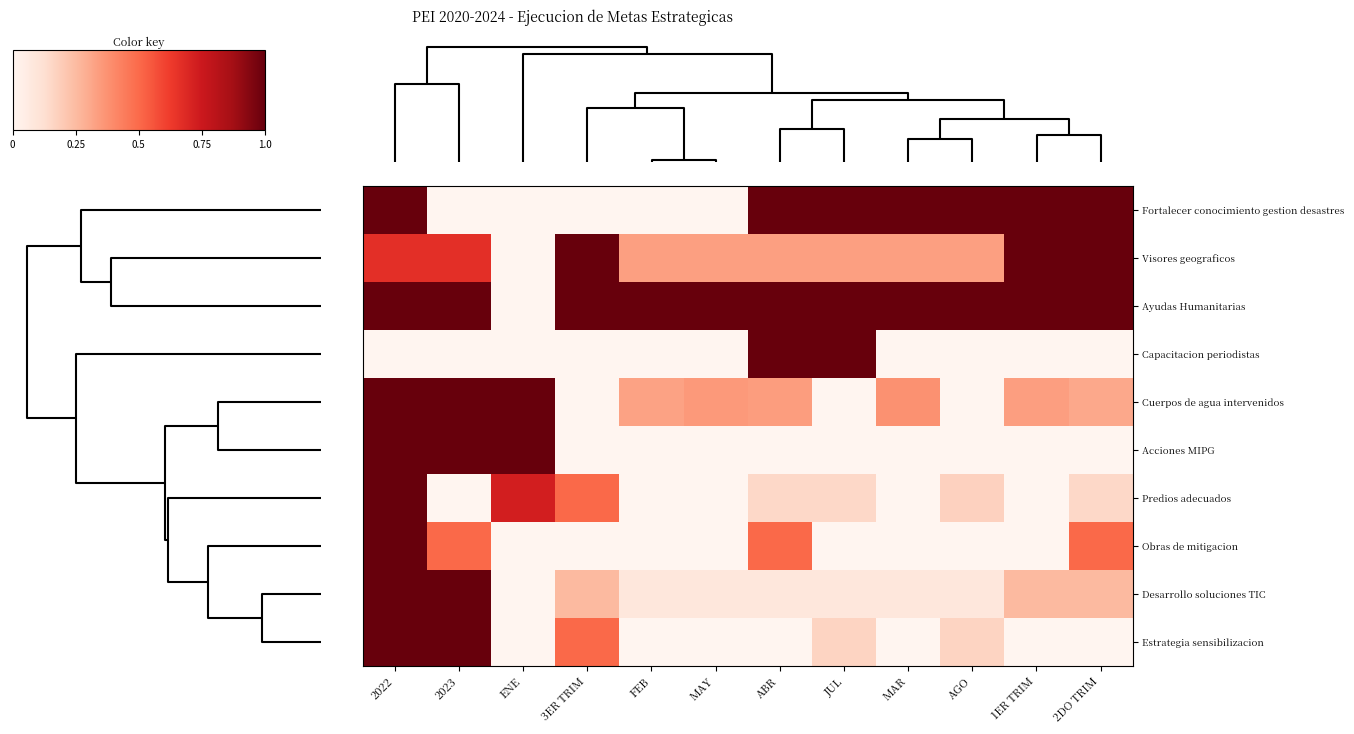

Reading right to left, extract all data points from this chart.

Fortalecer conocimiento gestion desastres: 2DO TRIM=1.0	1ER TRIM=1.0	AGO=1.0	MAR=1.0	JUL=1.0	ABR=1.0	MAY=0.0	FEB=0.0	3ER TRIM=0.0	ENE=0.0	2023=0.0	2022=1.0
Visores geograficos: 2DO TRIM=1.0	1ER TRIM=1.0	AGO=0.3	MAR=0.3	JUL=0.3	ABR=0.3	MAY=0.3	FEB=0.3	3ER TRIM=1.0	ENE=0.0	2023=0.7	2022=0.7
Ayudas Humanitarias: 2DO TRIM=1.0	1ER TRIM=1.0	AGO=1.0	MAR=1.0	JUL=1.0	ABR=1.0	MAY=1.0	FEB=1.0	3ER TRIM=1.0	ENE=0.0	2023=1.0	2022=1.0
Capacitacion periodistas: 2DO TRIM=0.0	1ER TRIM=0.0	AGO=0.0	MAR=0.0	JUL=1.0	ABR=1.0	MAY=0.0	FEB=0.0	3ER TRIM=0.0	ENE=0.0	2023=0.0	2022=0.0
Cuerpos de agua intervenidos: 2DO TRIM=0.3	1ER TRIM=0.3	AGO=0.0	MAR=0.4	JUL=0.0	ABR=0.3	MAY=0.4	FEB=0.3	3ER TRIM=0.0	ENE=1.0	2023=1.0	2022=1.0
Acciones MIPG: 2DO TRIM=0.0	1ER TRIM=0.0	AGO=0.0	MAR=0.0	JUL=0.0	ABR=0.0	MAY=0.0	FEB=0.0	3ER TRIM=0.0	ENE=1.0	2023=1.0	2022=1.0
Predios adecuados: 2DO TRIM=0.1	1ER TRIM=0.0	AGO=0.2	MAR=0.0	JUL=0.1	ABR=0.1	MAY=0.0	FEB=0.0	3ER TRIM=0.5	ENE=0.7	2023=0.0	2022=1.0
Obras de mitigacion: 2DO TRIM=0.5	1ER TRIM=0.0	AGO=0.0	MAR=0.0	JUL=0.0	ABR=0.5	MAY=0.0	FEB=0.0	3ER TRIM=0.0	ENE=0.0	2023=0.5	2022=1.0
Desarrollo soluciones TIC: 2DO TRIM=0.2	1ER TRIM=0.2	AGO=0.1	MAR=0.1	JUL=0.1	ABR=0.1	MAY=0.1	FEB=0.1	3ER TRIM=0.2	ENE=0.0	2023=1.0	2022=1.0
Estrategia sensibilizacion: 2DO TRIM=0.0	1ER TRIM=0.0	AGO=0.2	MAR=0.0	JUL=0.2	ABR=0.0	MAY=0.0	FEB=0.0	3ER TRIM=0.5	ENE=0.0	2023=1.0	2022=1.0